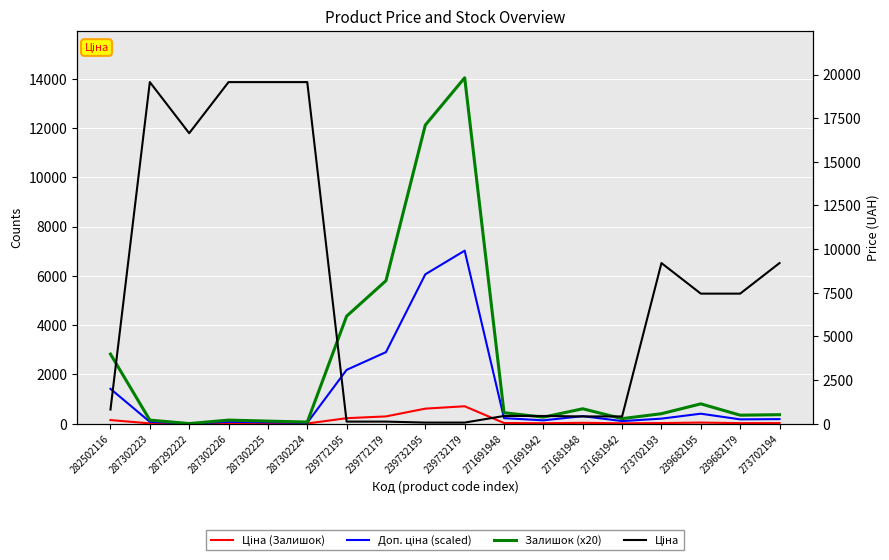

What are all the series names shown in the legend?

Ціна (Залишок), Доп. ціна (scaled), Залишок (x20), Ціна